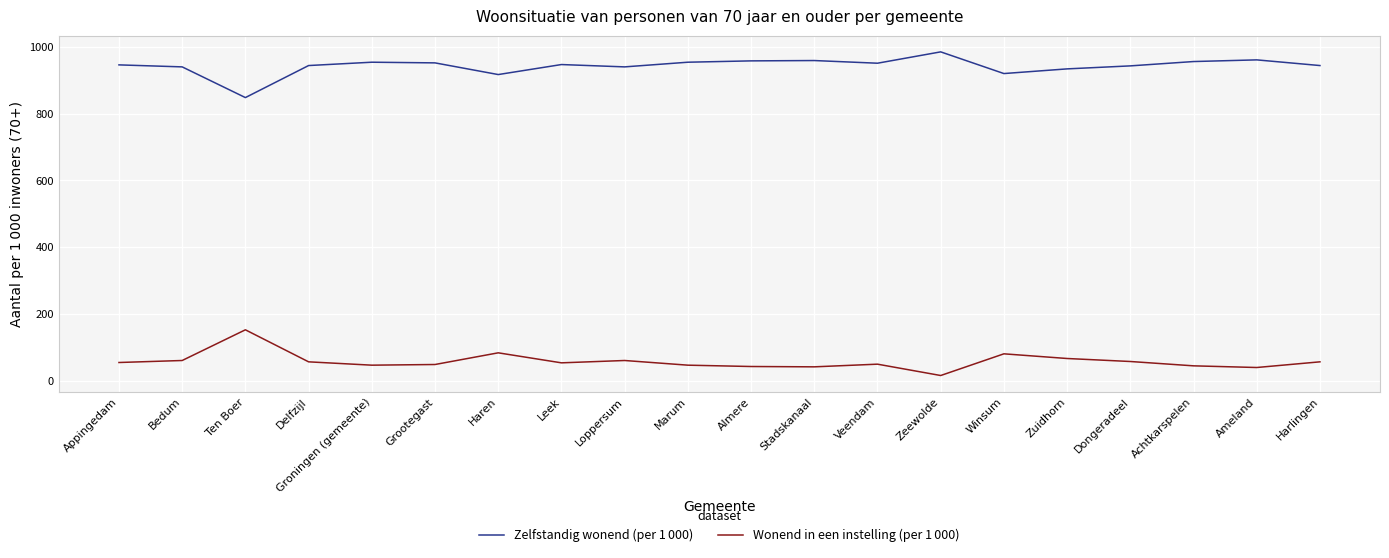

What is the difference between the highest and lowest values at Grootegast?

904